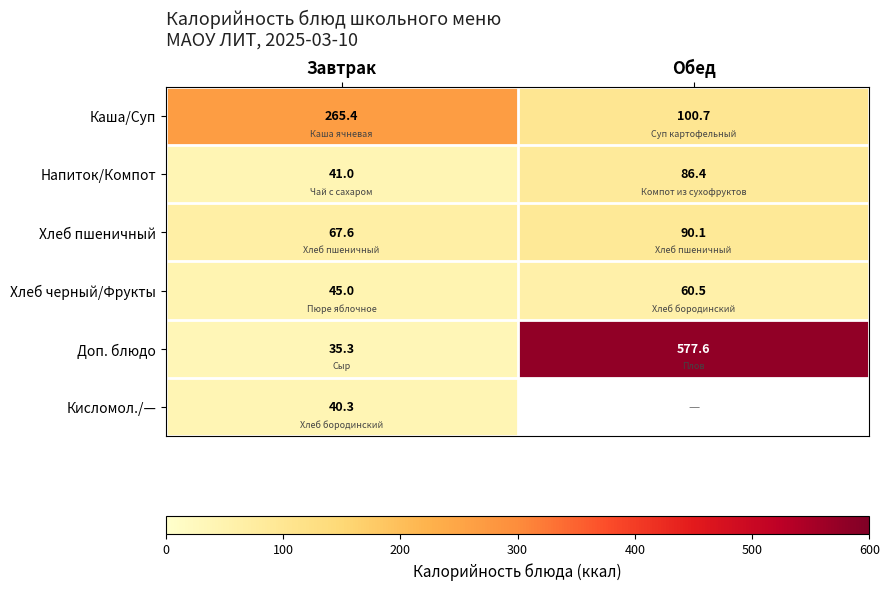

Where does the Доп. блюдо series first go above 577?

Обед